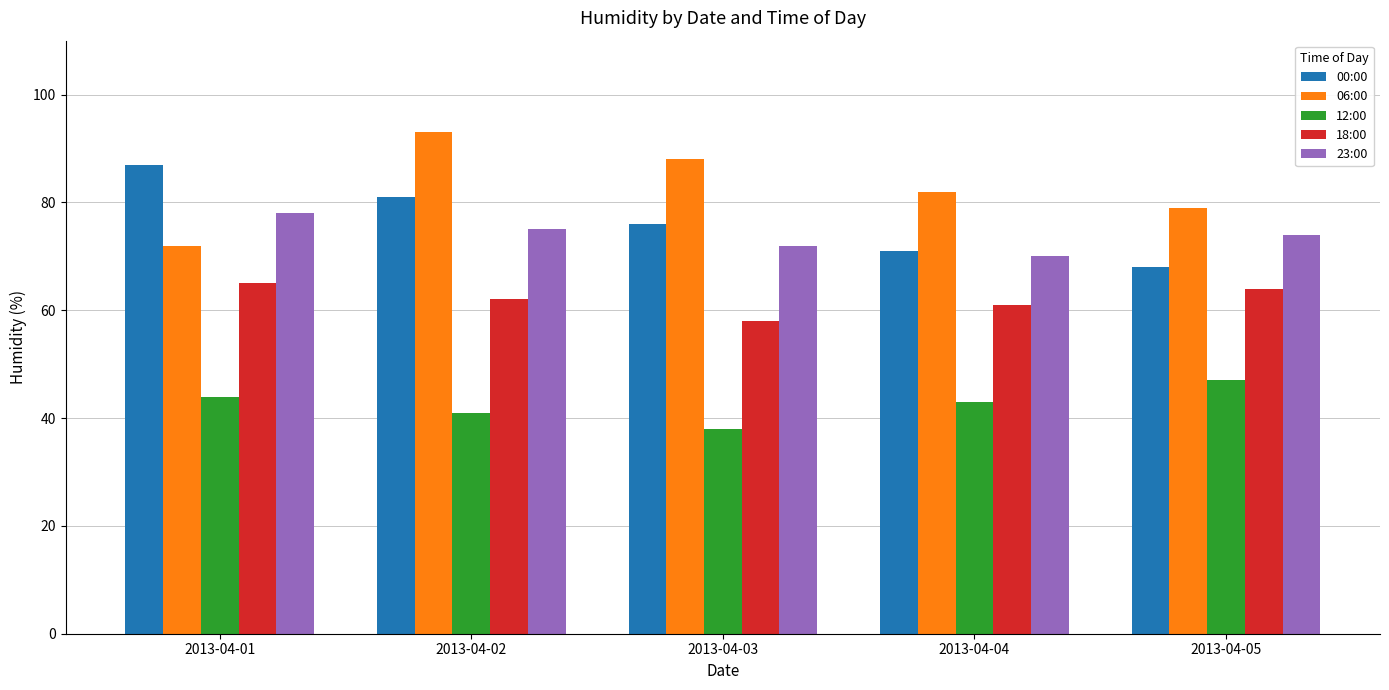

What is the difference between the 12:00 values at 2013-04-04 and 2013-04-03?

5